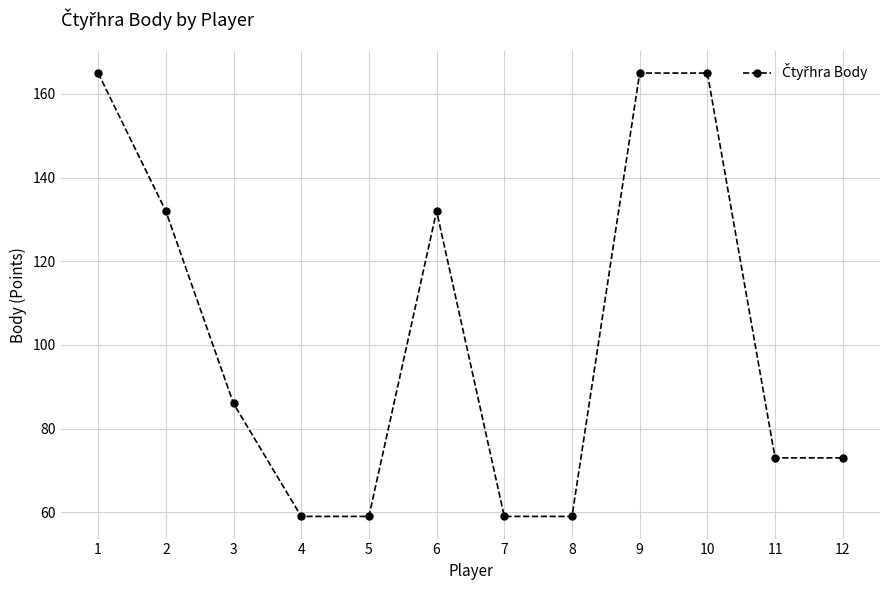

Is it true that the value at 3 is 86?

True